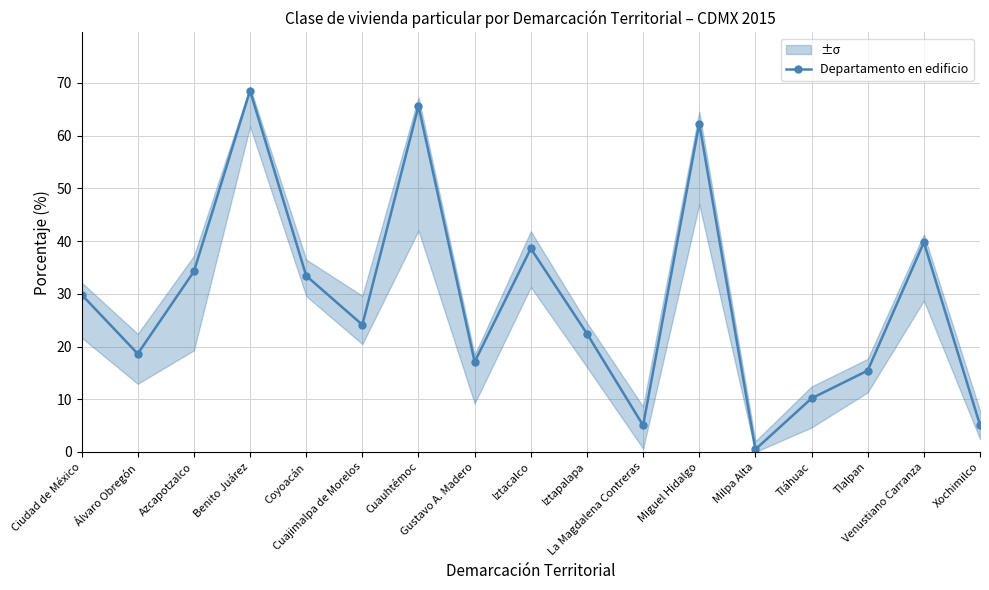

How many points are higher than both their immediate neighbors (excluding endpoints)?

5